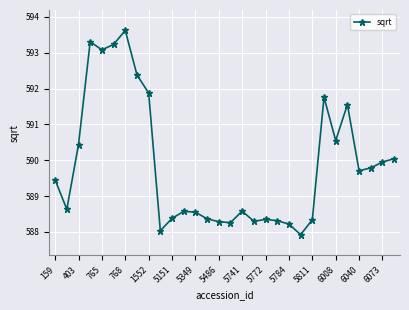

What is the greatest value displayed?

593.6